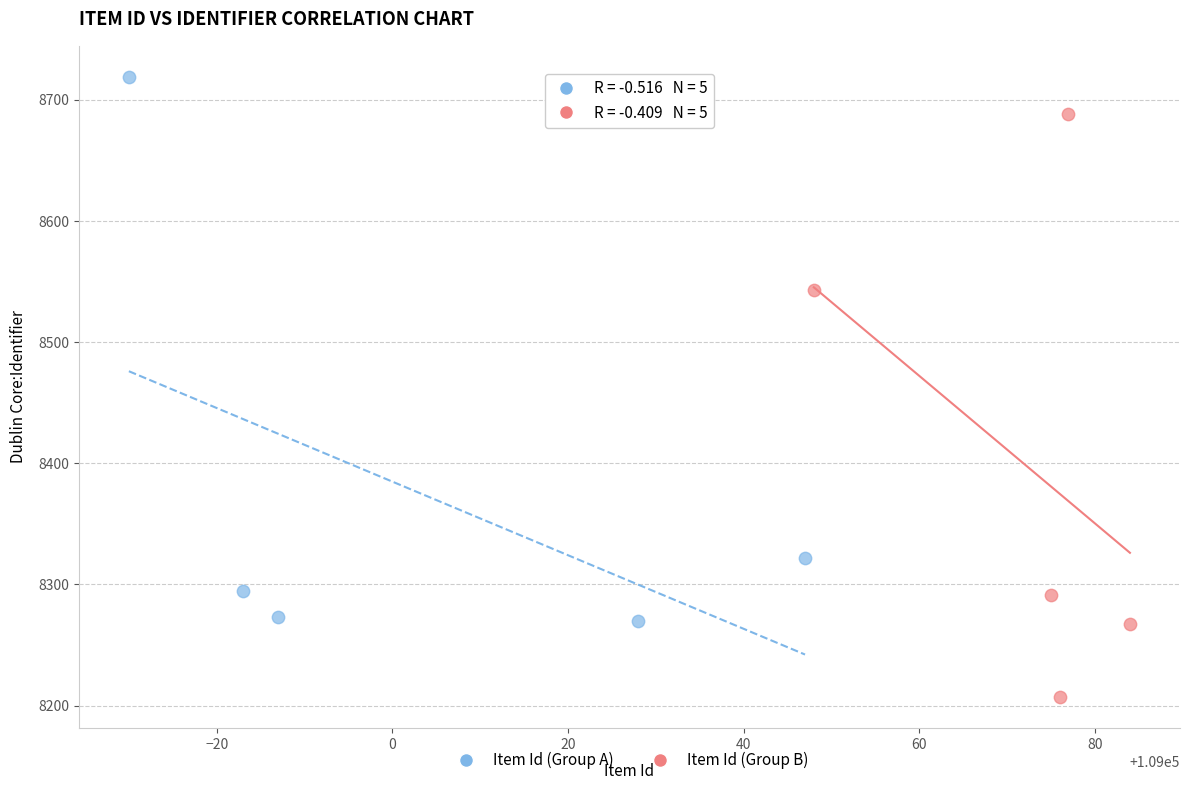

Which series contains the highest Y value?

Item Id (Group A)